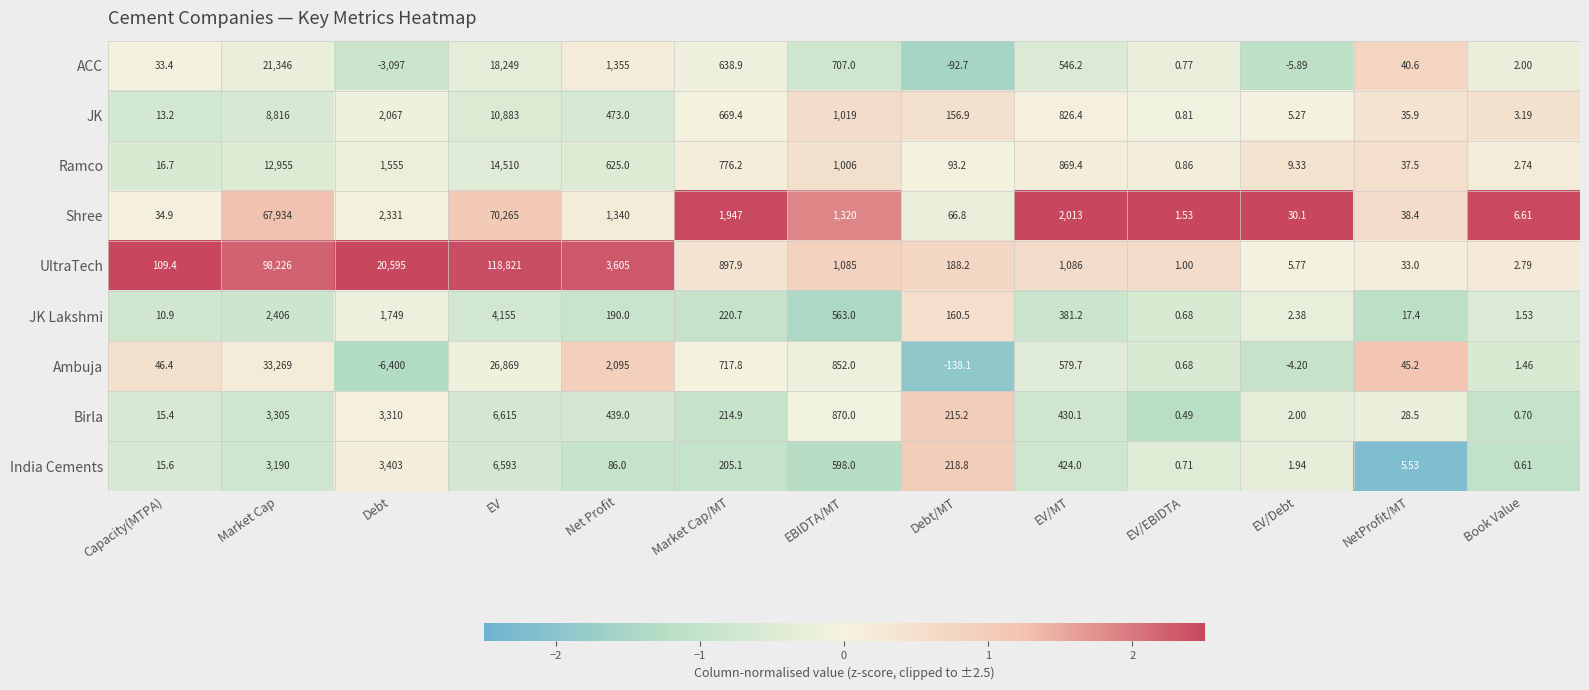

At Net Profit, list the series in order from largest to smallest.

UltraTech, Ambuja, ACC, Shree, Ramco, JK, Birla, JK Lakshmi, India Cements